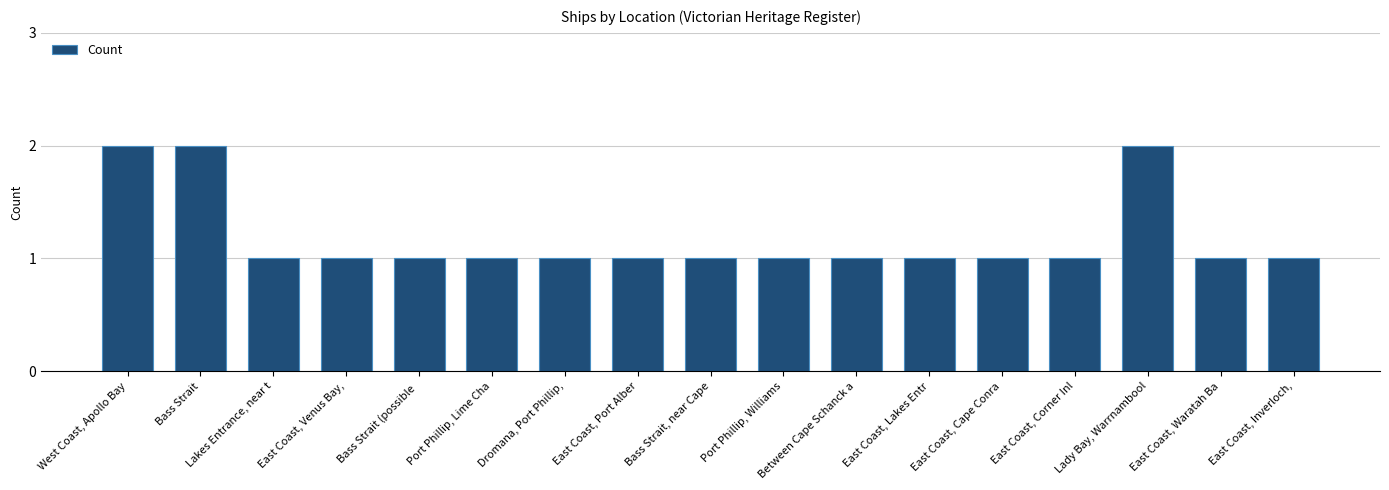

Does the chart contain stacked bars?

No